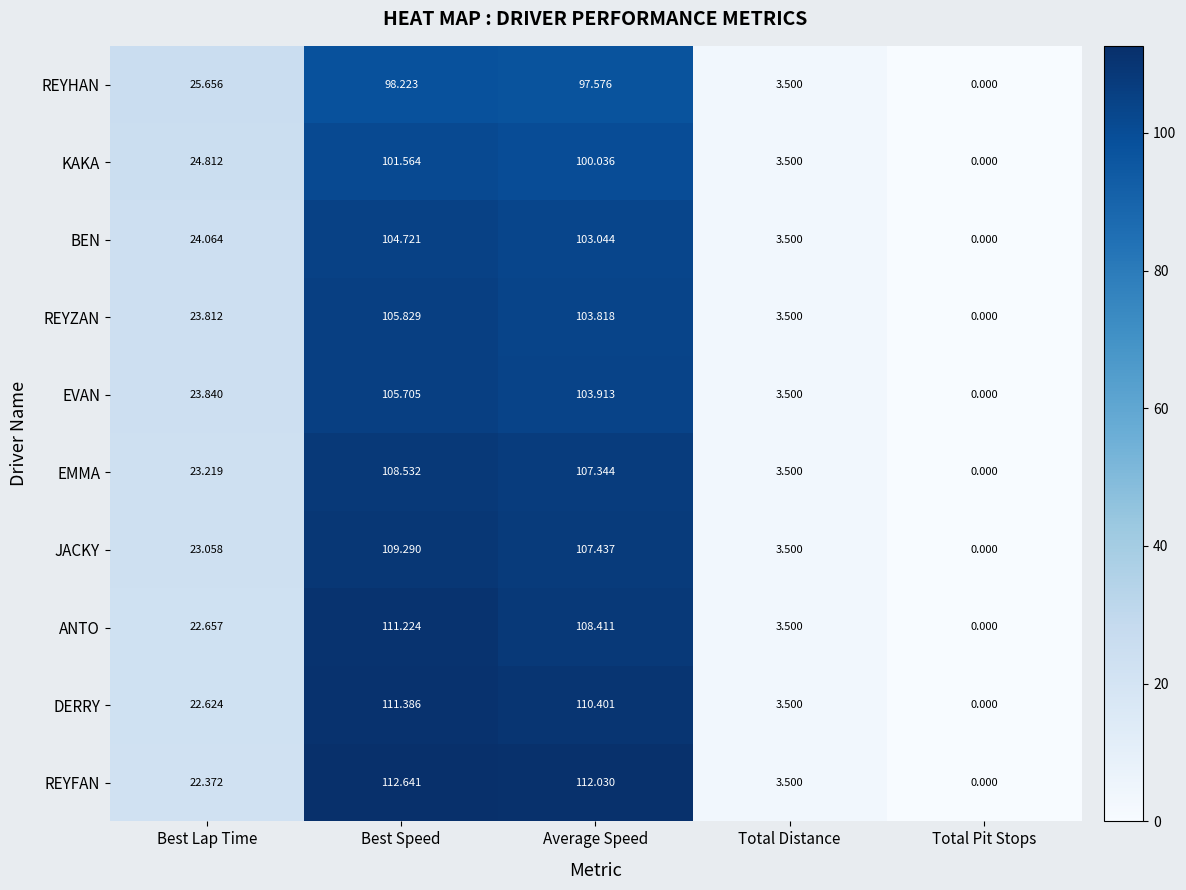

At which category does the chart reach its minimum across all series?

Total Pit Stops